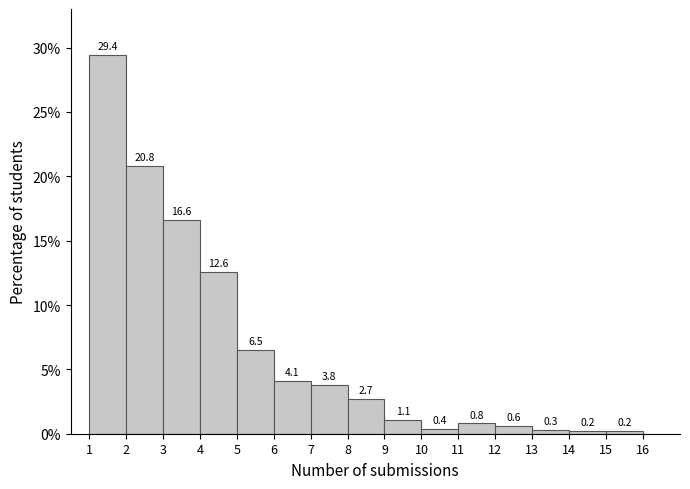

Which range on the x-axis has the tallest bar?

1 to 2